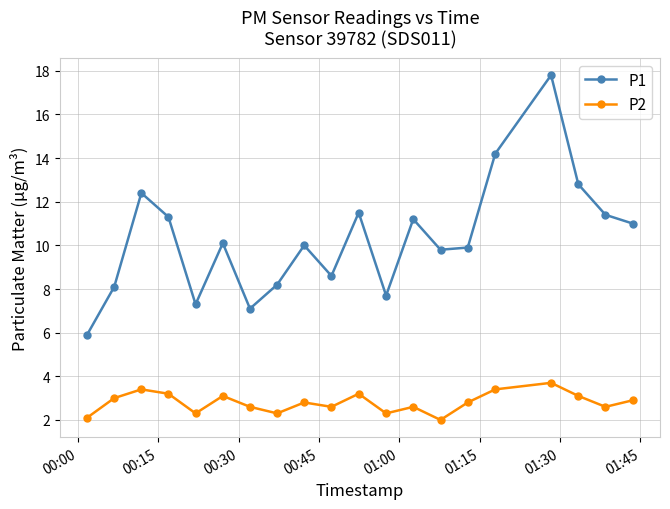

How many interior local valleys does the P1 series have?

5